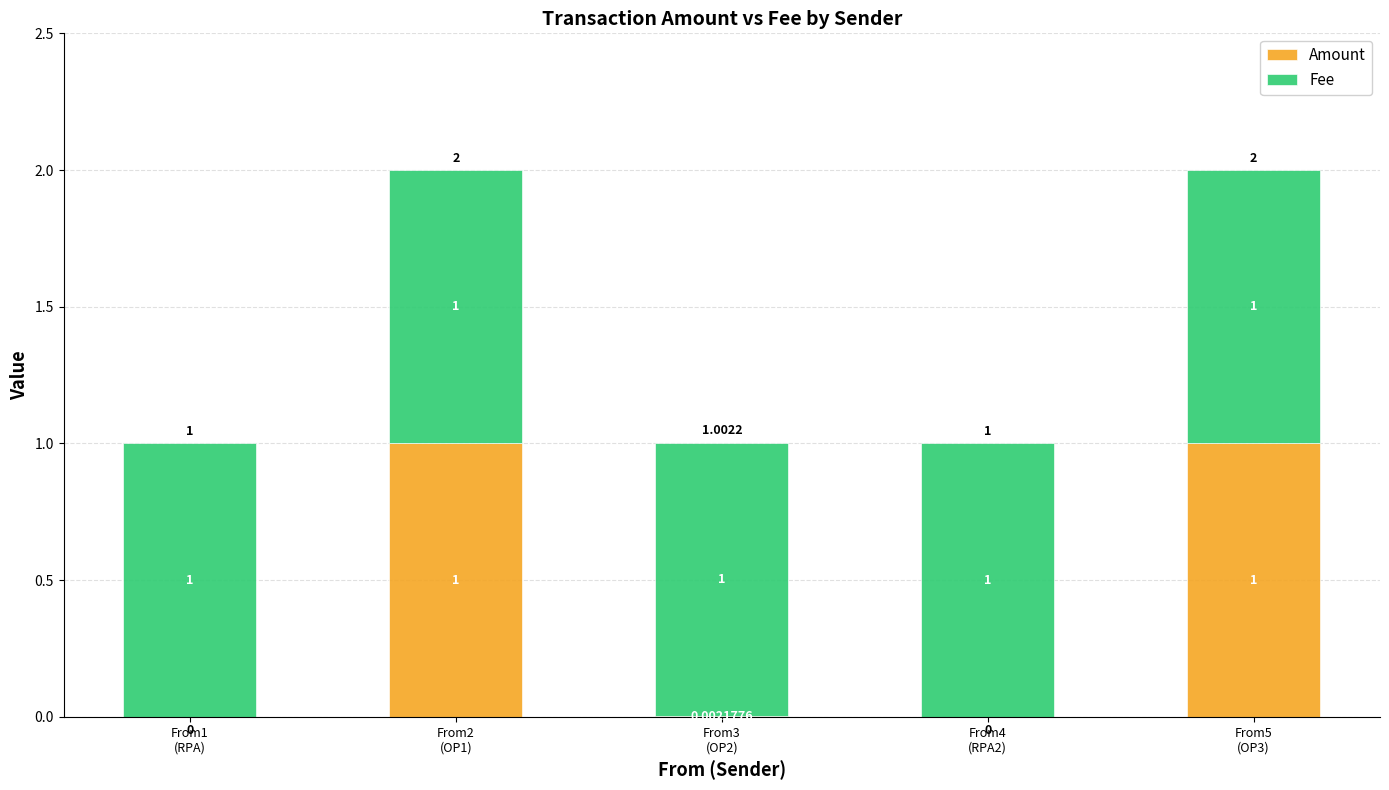

What is the sum of all Amount values?

2.0